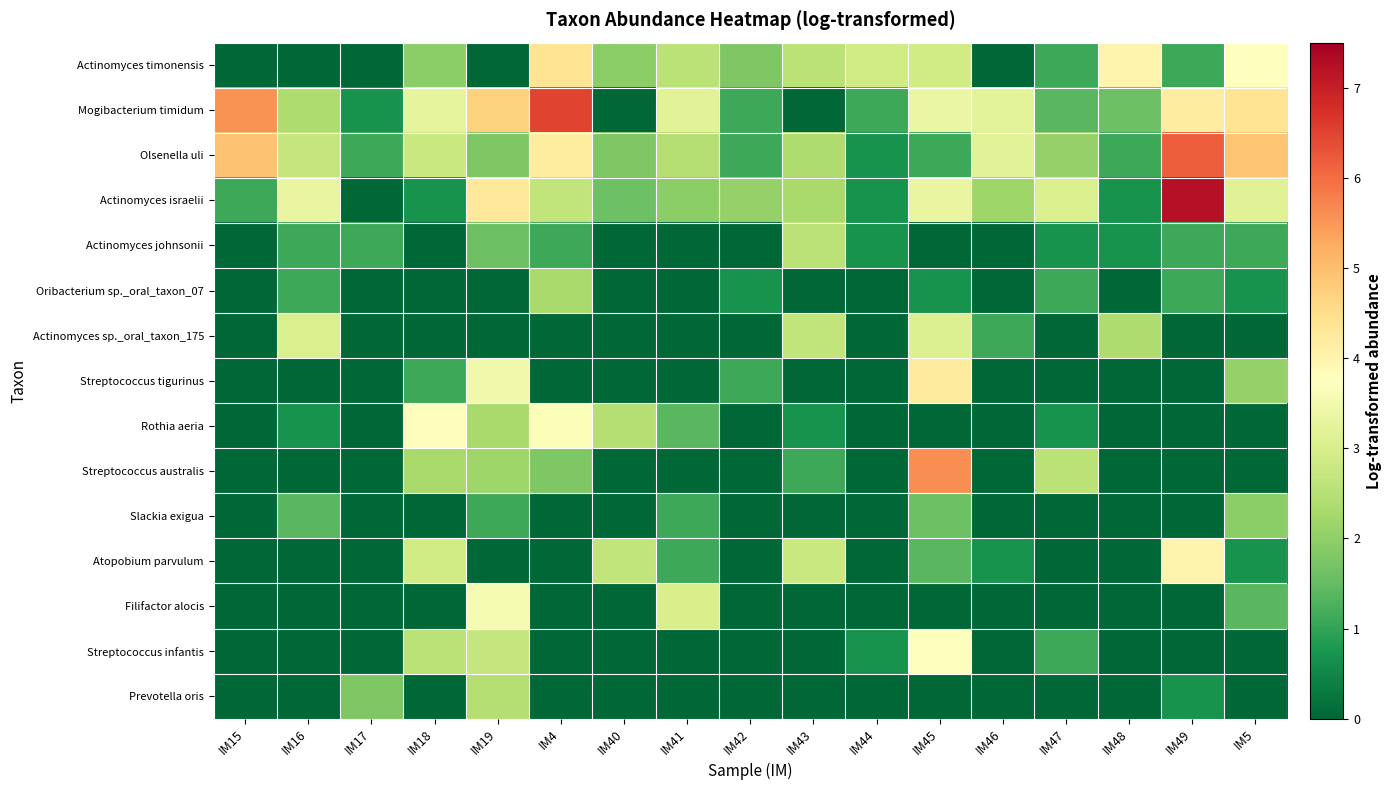

What is the total value across all series at IM5?

24.1